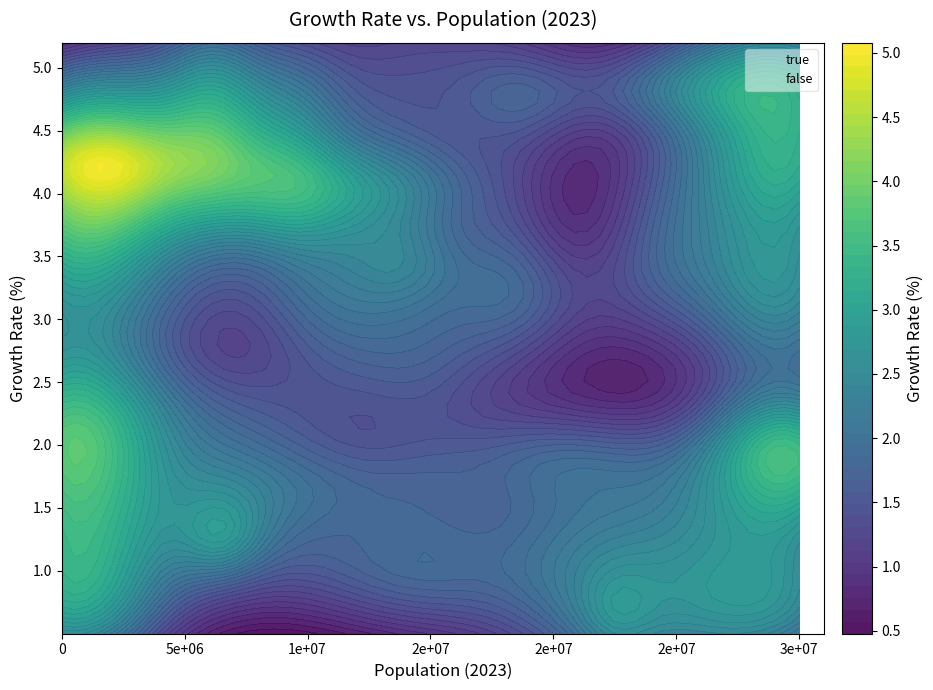

What is the sum of all true values?

62.7